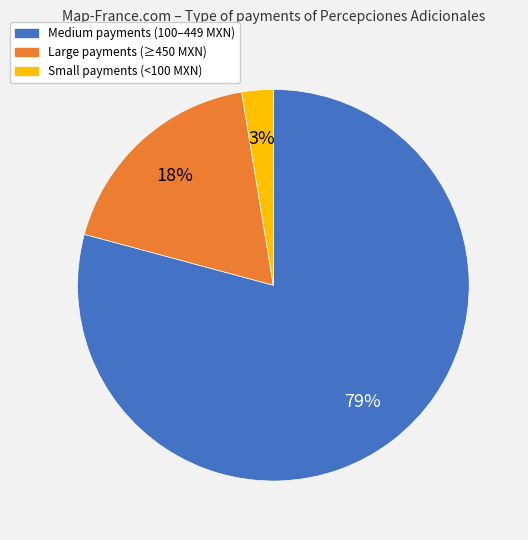

How many slices are in this pie chart?

3